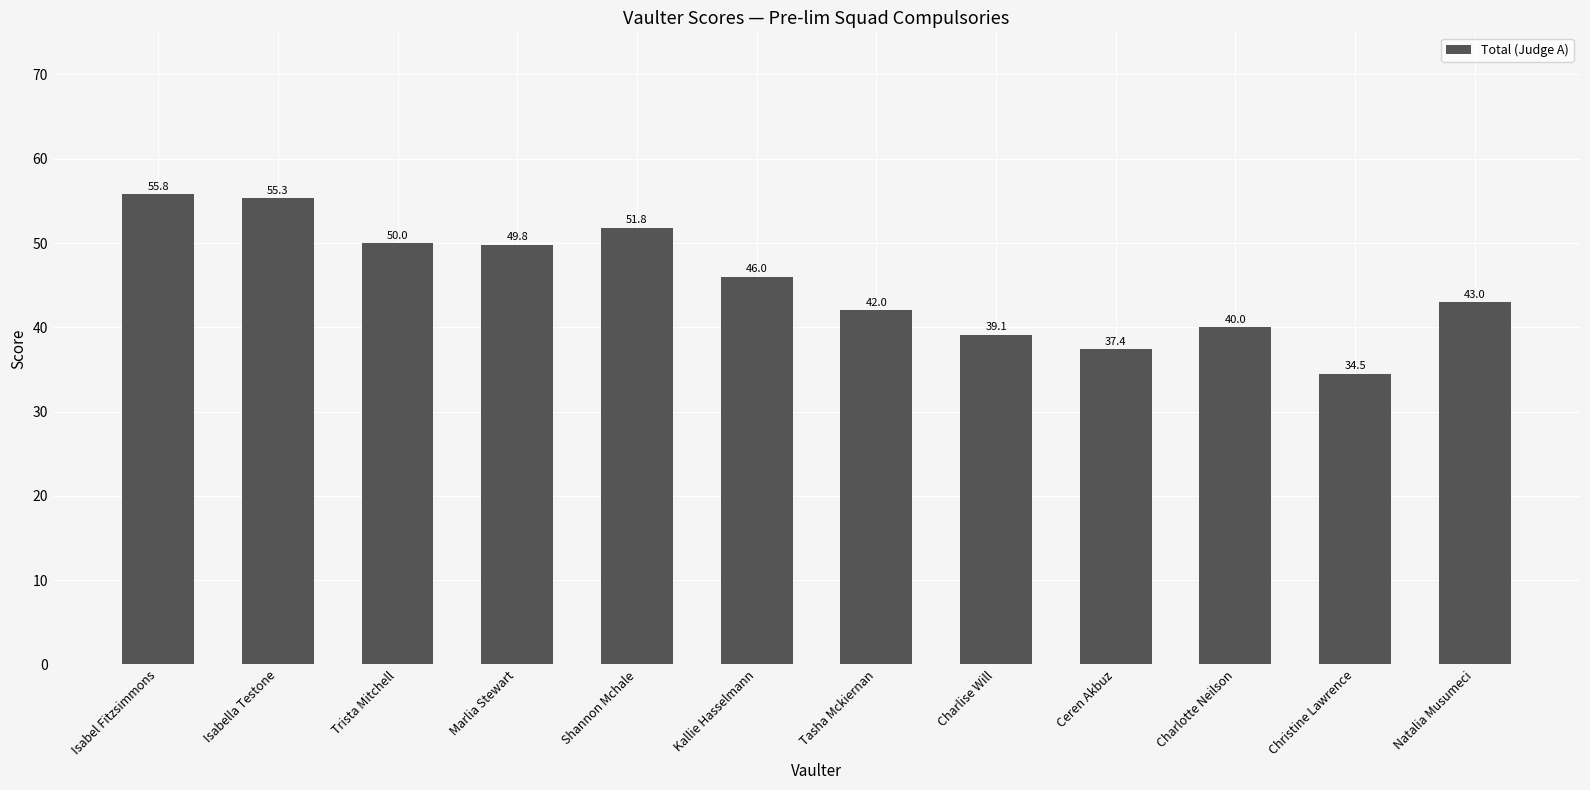

How many bars are there in total?

12